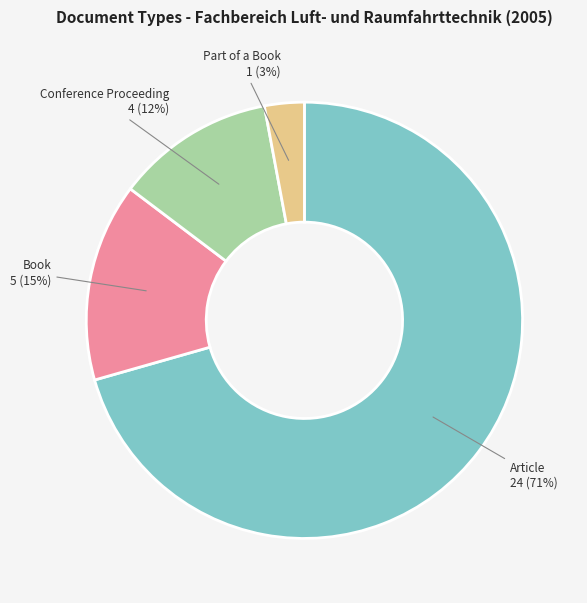

To the nearest percent, what portion does Conference Proceeding represent?

12%